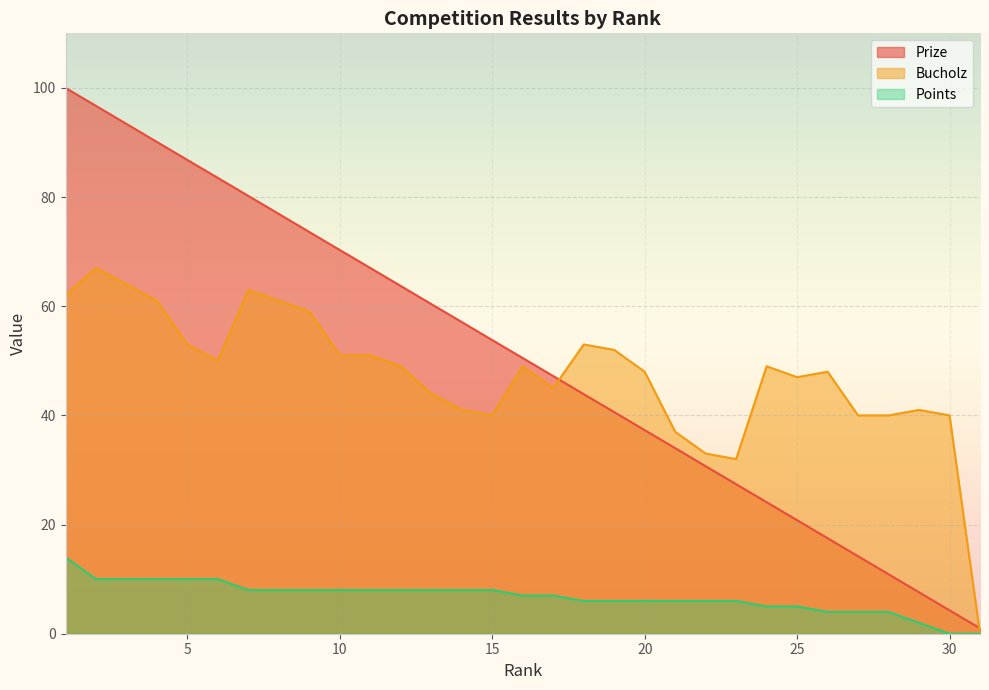

What are all the series names shown in the legend?

Prize, Bucholz, Points